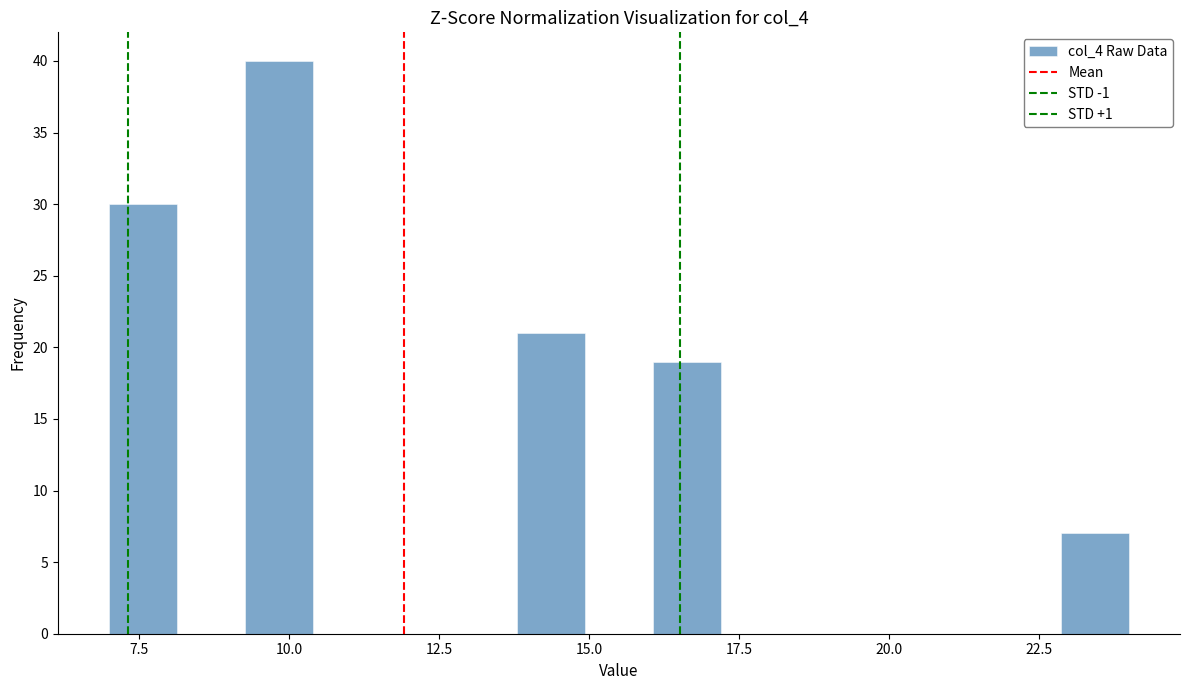

Around what value on the x-axis is the tallest bar? Give the approximate position of its centre, as read against the axis.

10.0